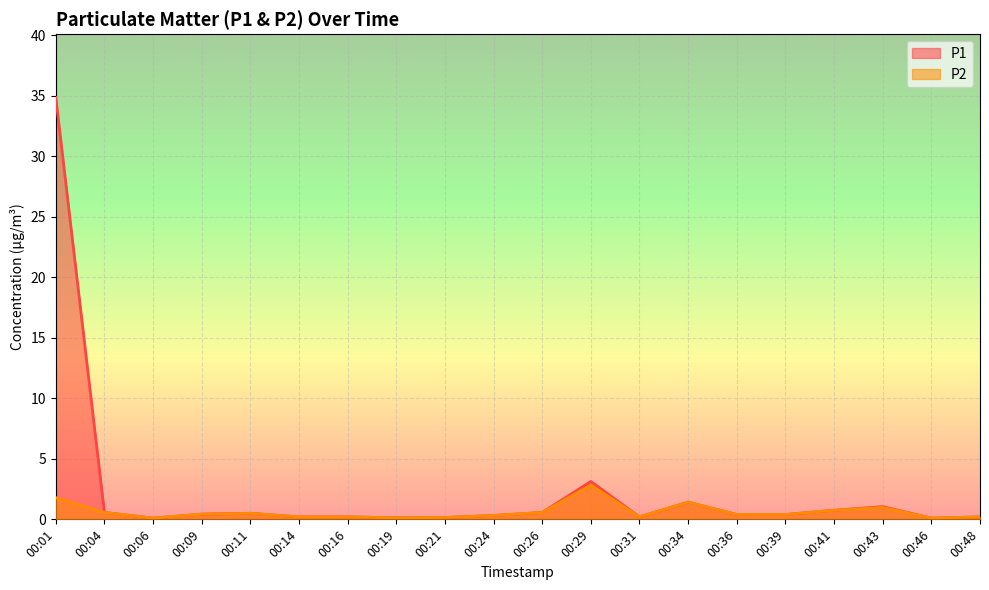

How many interior local peaks does the P1 series have?

4